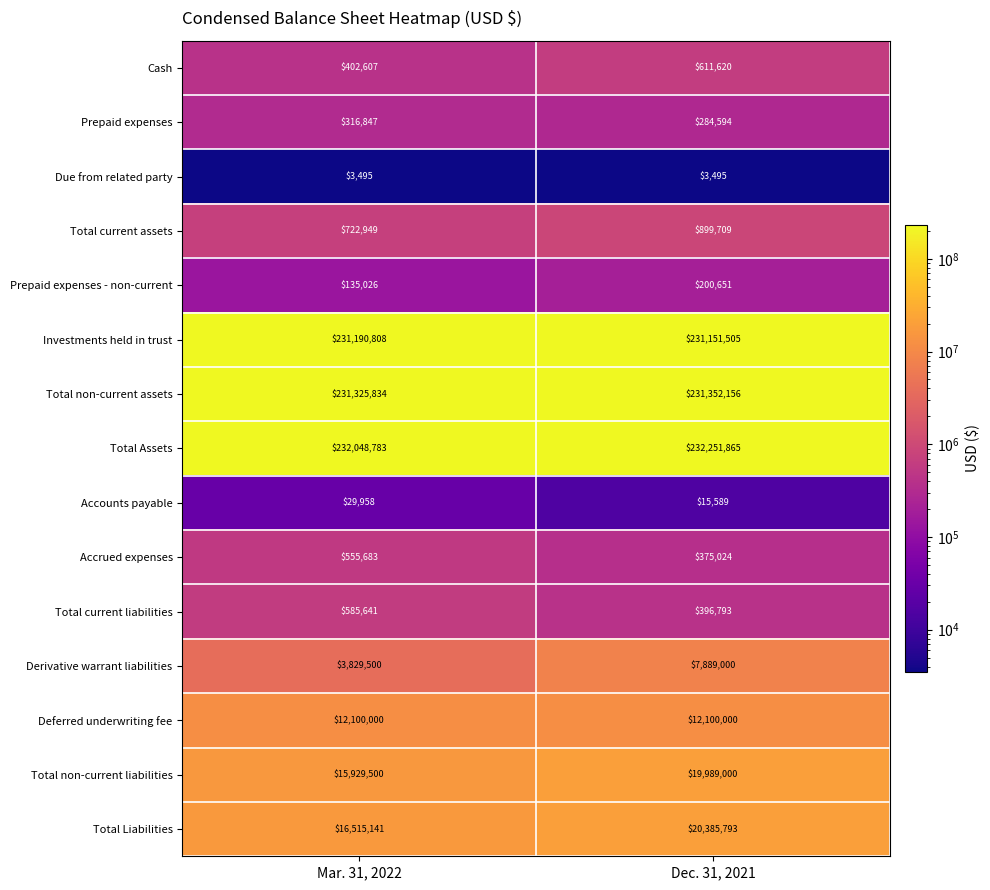

Reading right to left, transcribe all the data shown in this chart.

Cash: Dec. 31, 2021=611620	Mar. 31, 2022=402607
Prepaid expenses: Dec. 31, 2021=284594	Mar. 31, 2022=316847
Due from related party: Dec. 31, 2021=3495	Mar. 31, 2022=3495
Total current assets: Dec. 31, 2021=899709	Mar. 31, 2022=722949
Prepaid expenses - non-current: Dec. 31, 2021=200651	Mar. 31, 2022=135026
Investments held in trust: Dec. 31, 2021=231151505	Mar. 31, 2022=231190808
Total non-current assets: Dec. 31, 2021=231352156	Mar. 31, 2022=231325834
Total Assets: Dec. 31, 2021=232251865	Mar. 31, 2022=232048783
Accounts payable: Dec. 31, 2021=15589	Mar. 31, 2022=29958
Accrued expenses: Dec. 31, 2021=375024	Mar. 31, 2022=555683
Total current liabilities: Dec. 31, 2021=396793	Mar. 31, 2022=585641
Derivative warrant liabilities: Dec. 31, 2021=7889000	Mar. 31, 2022=3829500
Deferred underwriting fee: Dec. 31, 2021=12100000	Mar. 31, 2022=12100000
Total non-current liabilities: Dec. 31, 2021=19989000	Mar. 31, 2022=15929500
Total Liabilities: Dec. 31, 2021=20385793	Mar. 31, 2022=16515141